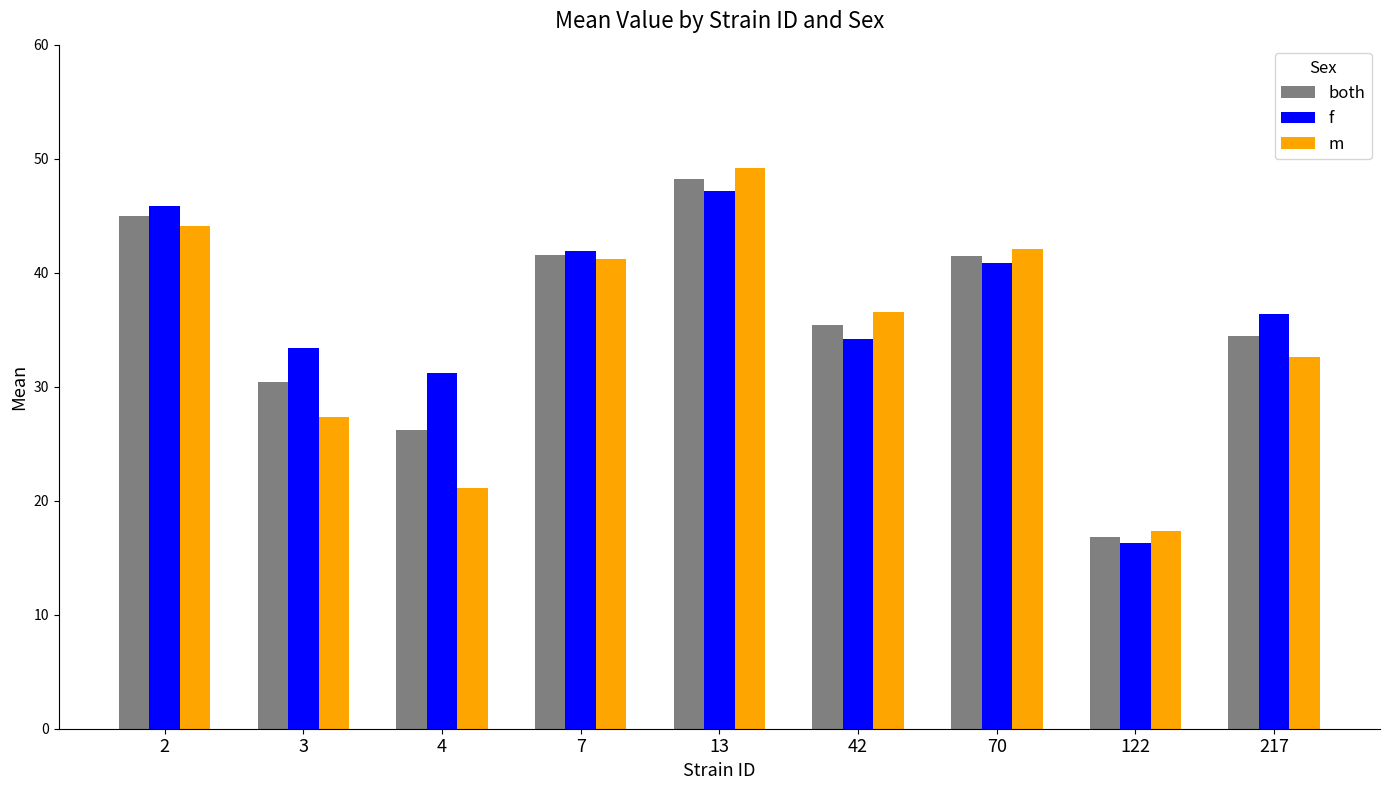

What are all the series names shown in the legend?

both, f, m